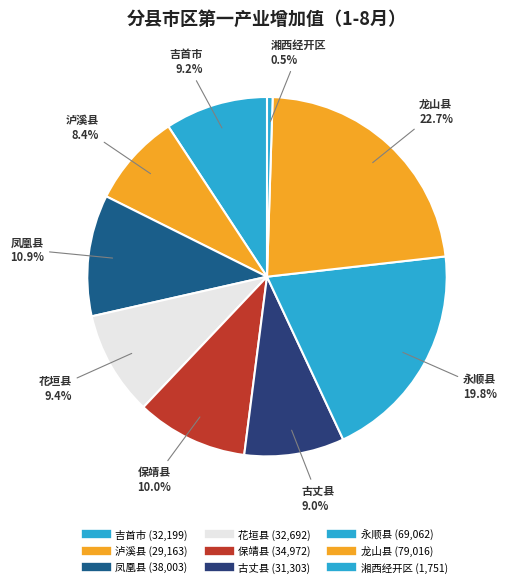

To the nearest percent, what is the difference between the 龙山县 and 花垣县 slice percentages?

13%